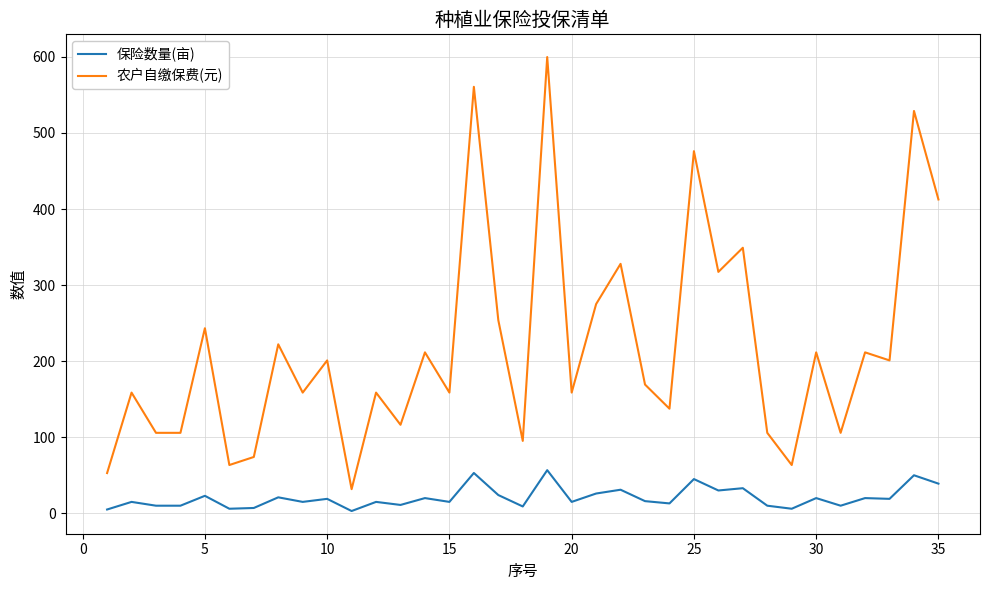

How many categories are shown in the chart?

35